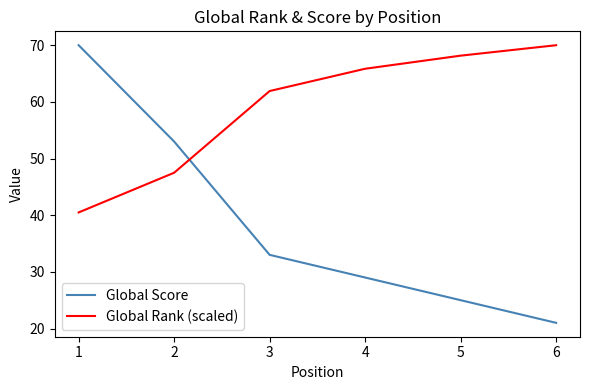

How many times do Global Score and Global Rank (scaled) cross each other?

1